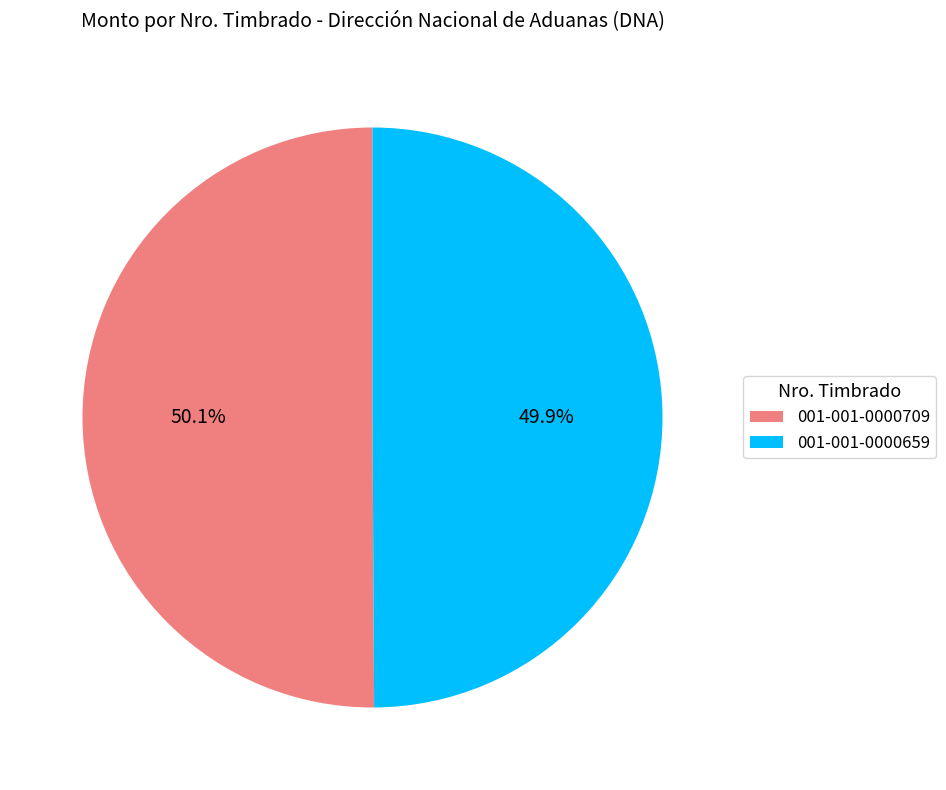

What percentage is the 001-001-0000659 slice, to the nearest percent?

50%